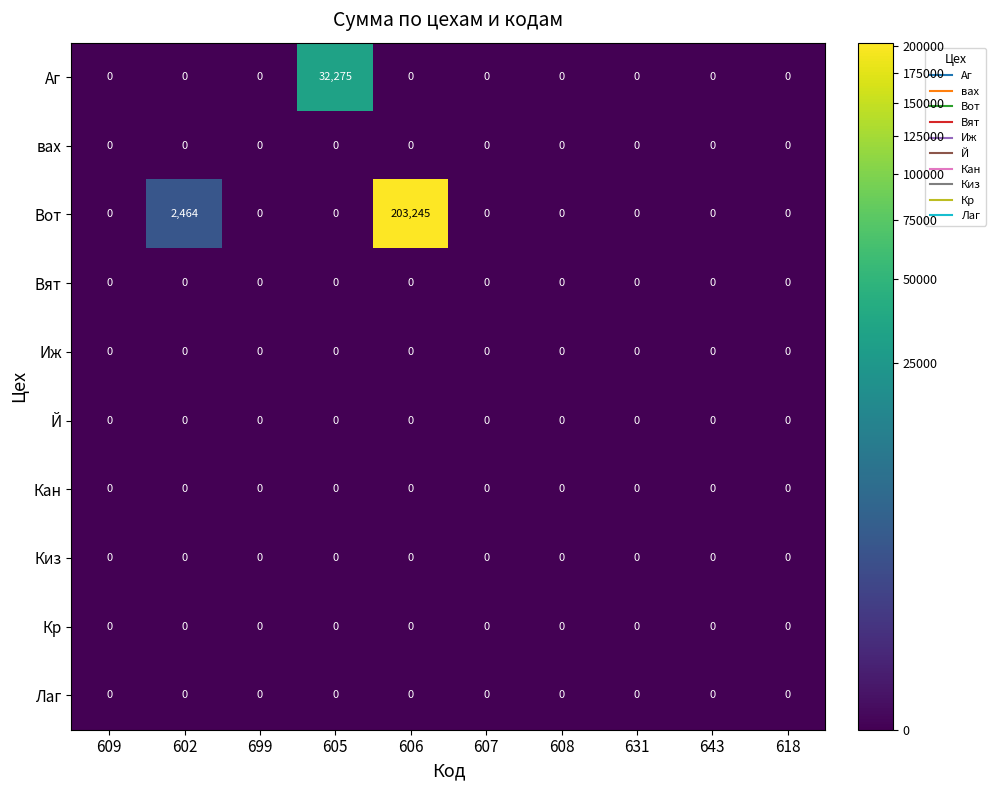

At which category does the chart reach its peak across all series?

606